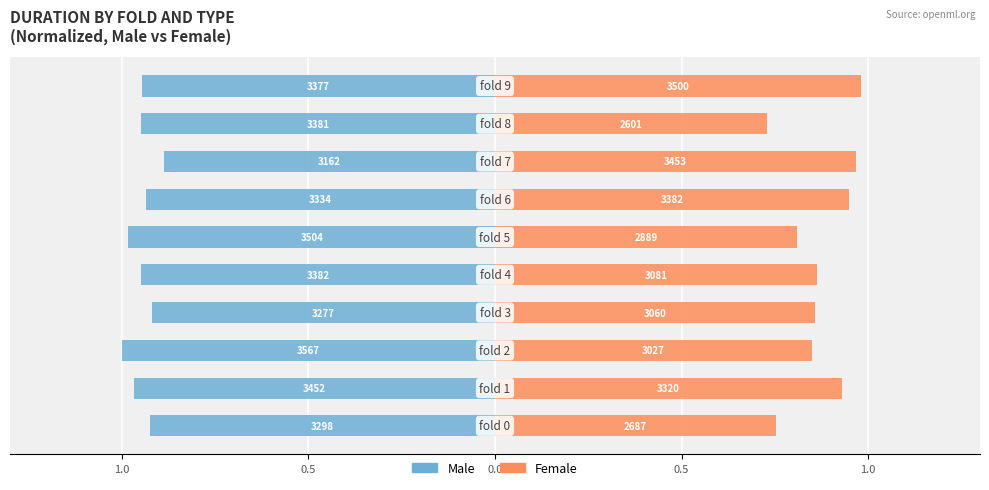

What is the sum of the Male values at 0.5 and 7?

-1.9